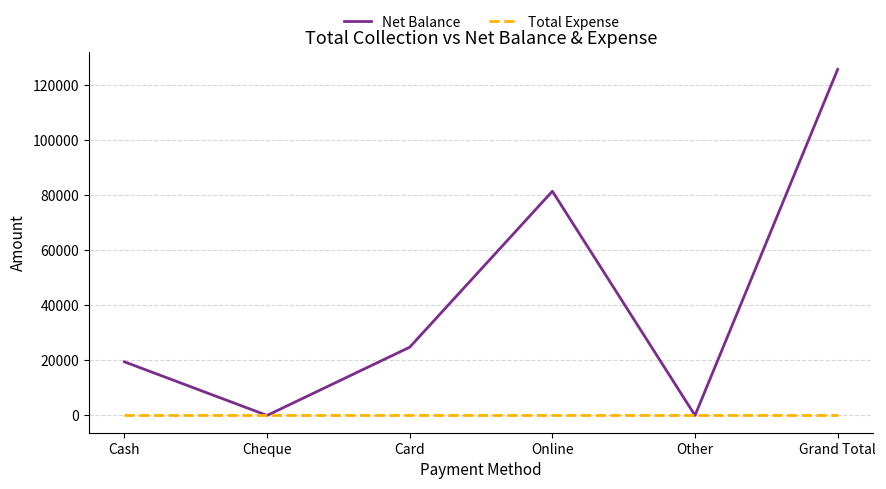

Rank the series by their average value, from highest to lowest.

Net Balance, Total Expense